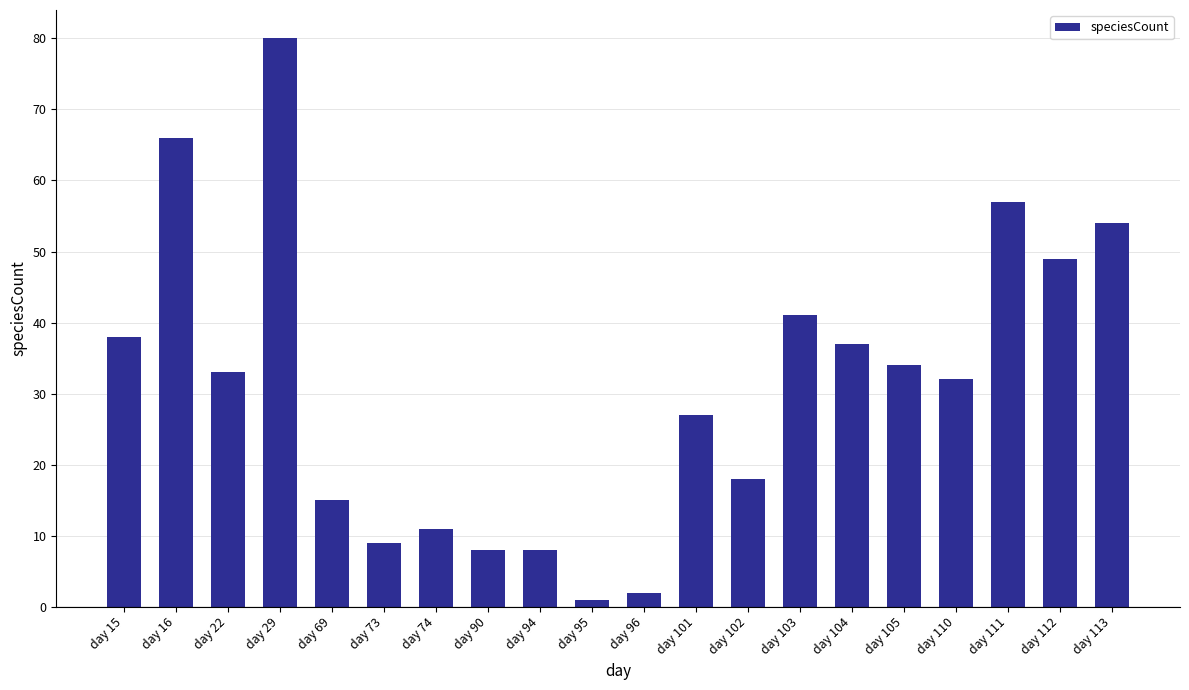

What is the change in value from day 96 to day 103?

+39